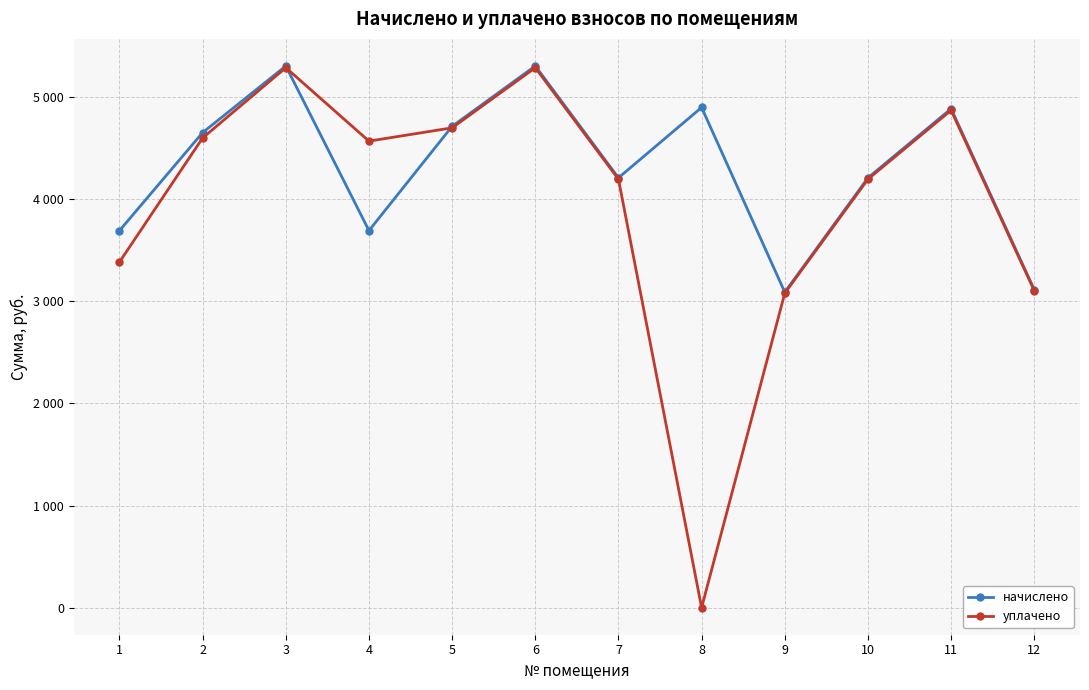

What are all the series names shown in the legend?

начислено, уплачено